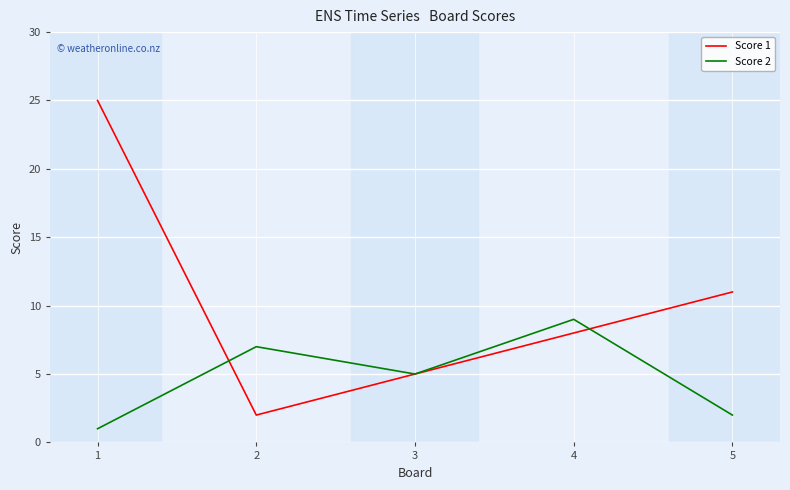

Which series changed the most between 2 and 4?

Score 1